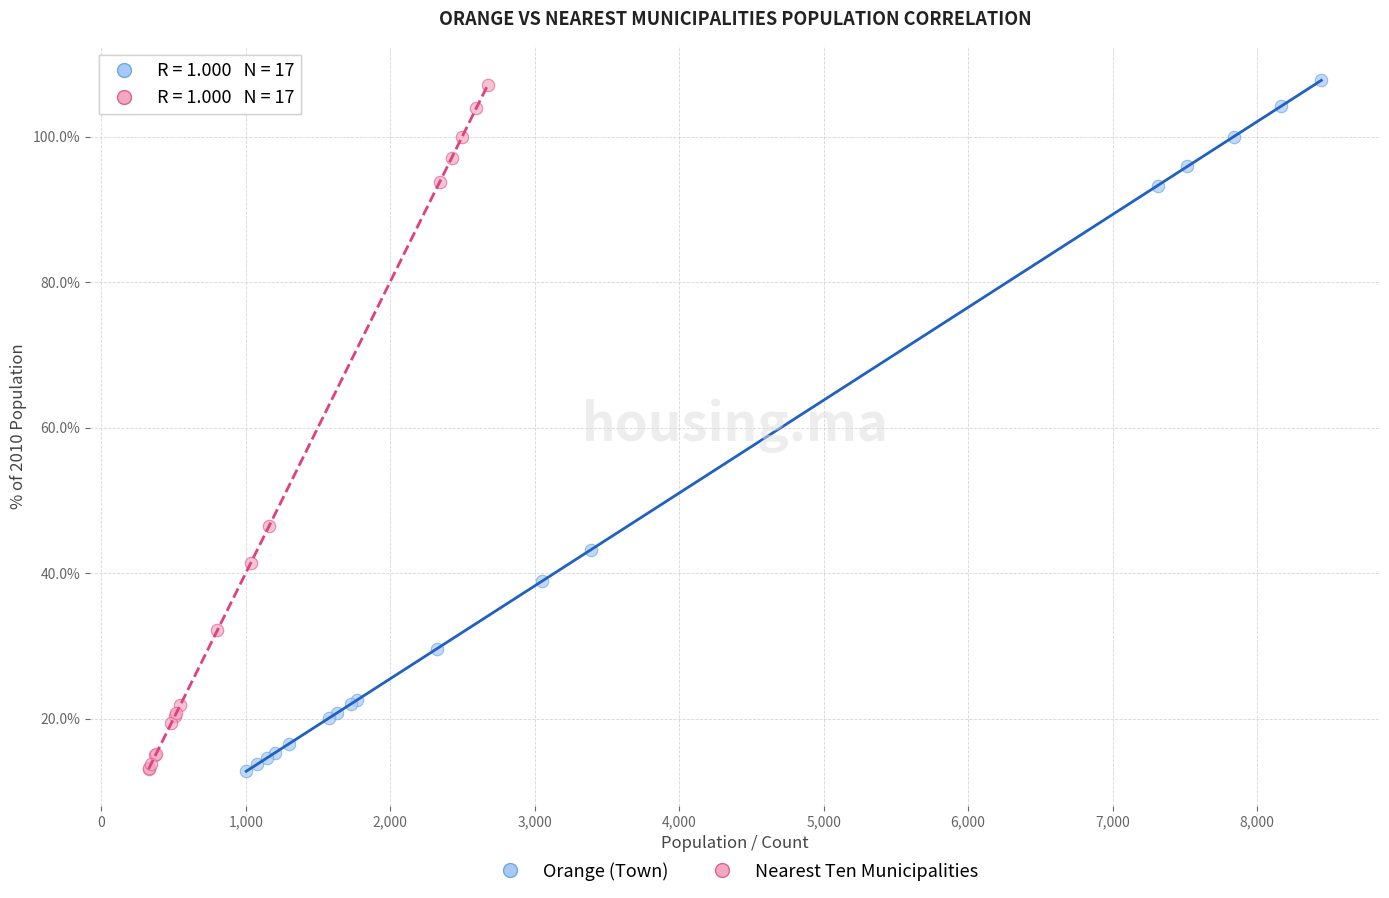

What are all the series names shown in the legend?

Orange (Town), Nearest Ten Municipalities